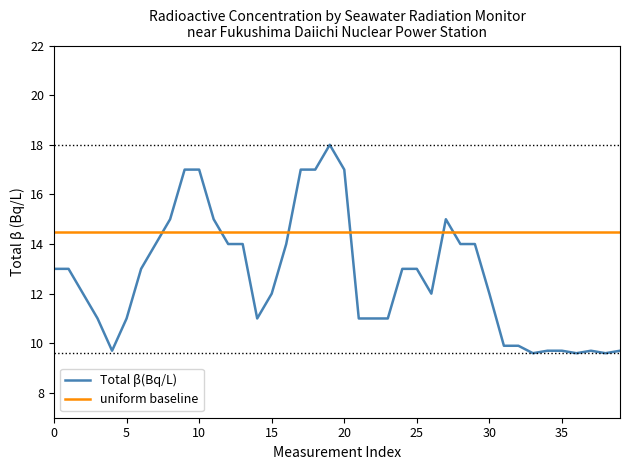

List the series in order of their peak value, lowest first.

uniform baseline, Total β(Bq/L)